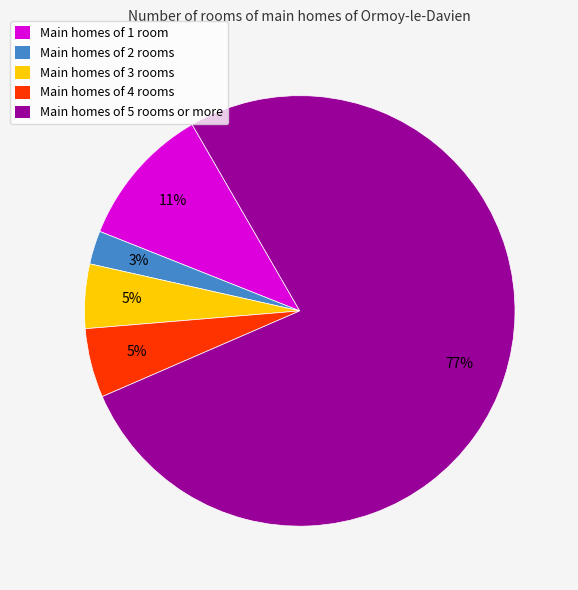

Is there any slice that represents more than half of the pie?

Yes